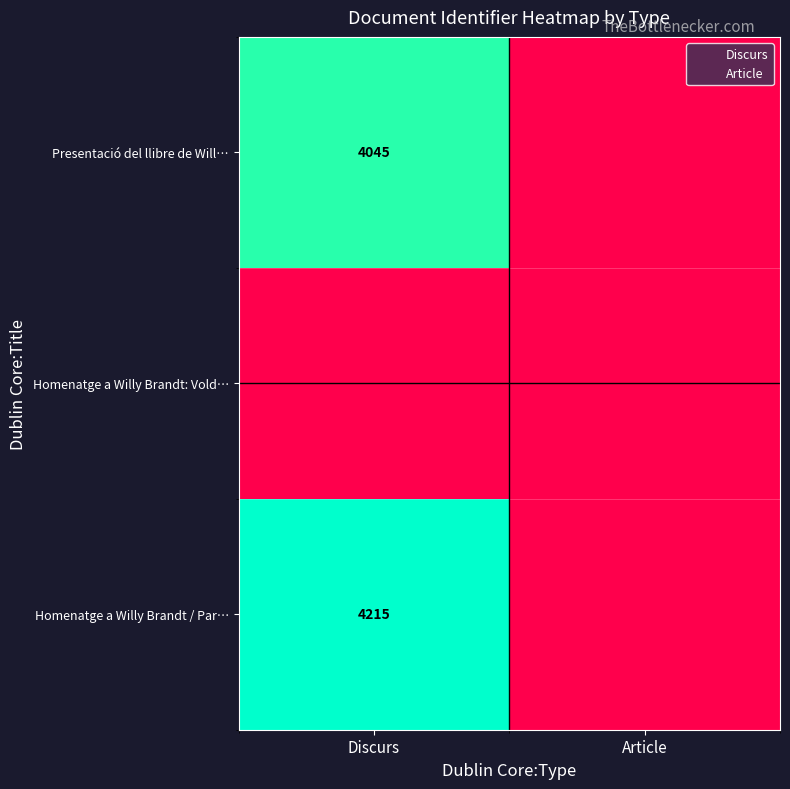

True or false: Presentació del llibre de Will… has a value of 4045 at Discurs.

True